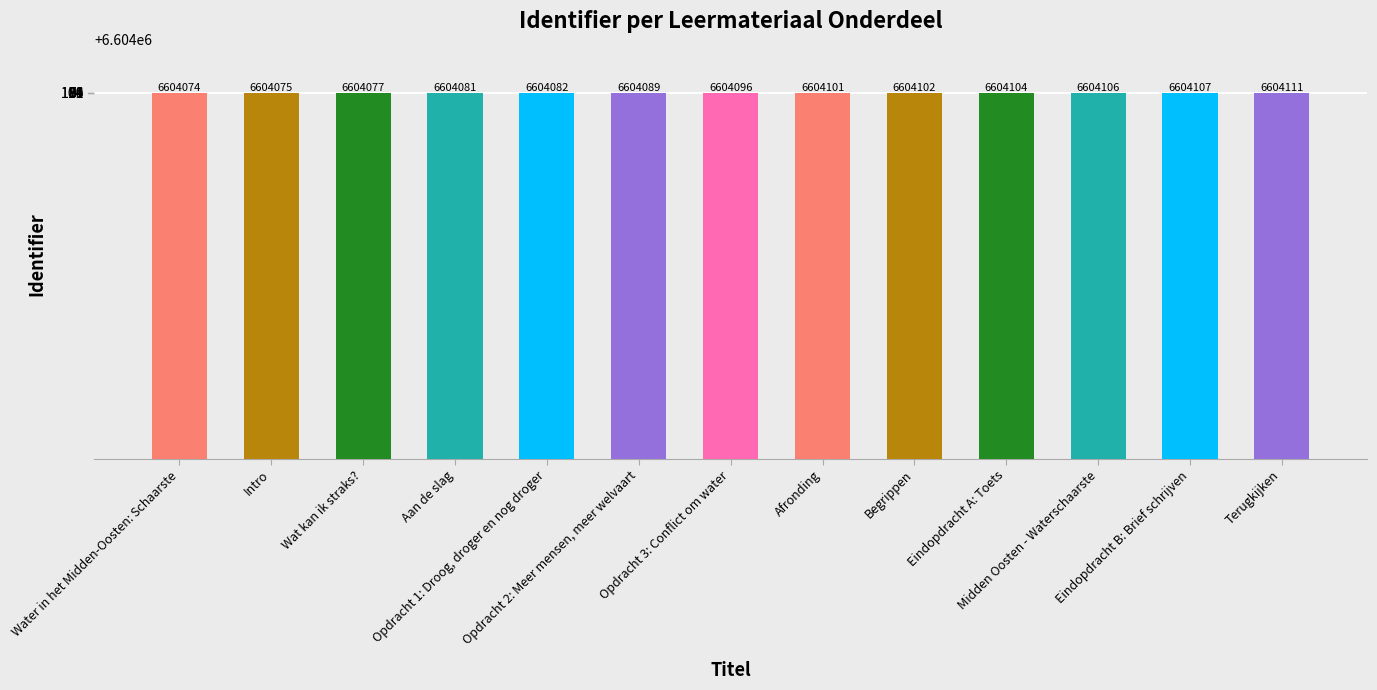

Reading right to left, extract all data points from this chart.

6604111	6604107	6604106	6604104	6604102	6604101	6604096	6604089	6604082	6604081	6604077	6604075	6604074